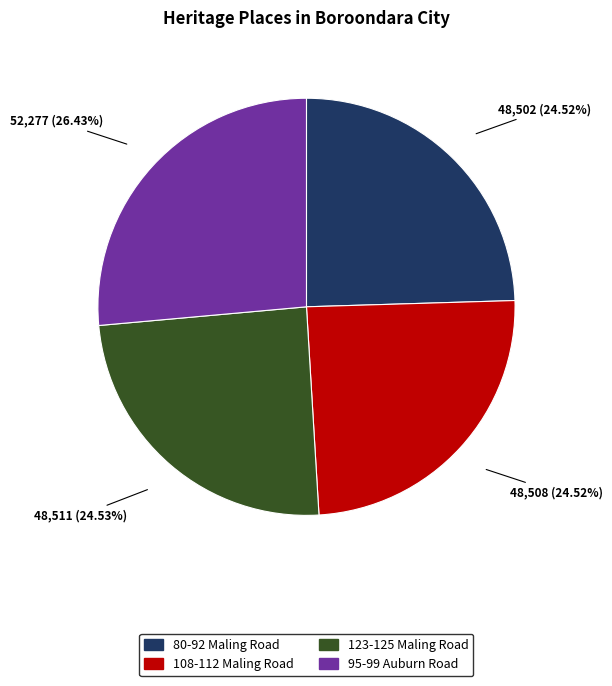

Approximately how many times larger is the value at 80-92 Maling Road compared to 95-99 Auburn Road?

0.9